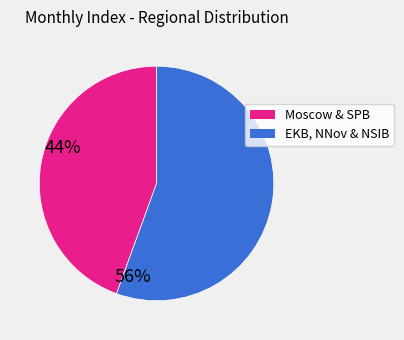

How many segments does this pie chart have?

2